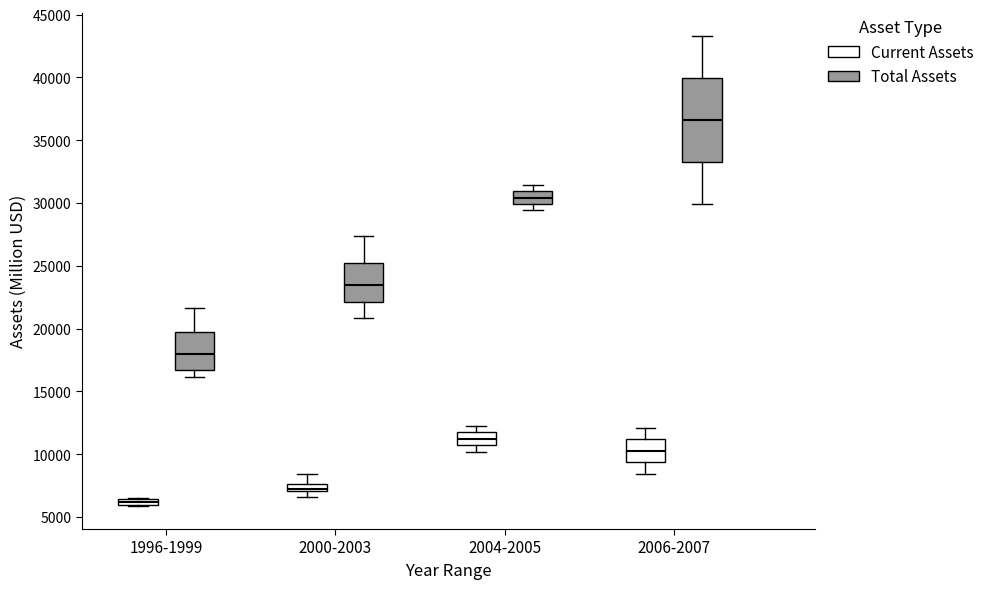

Comparing the boxes themselves (not the whiskers), which one is the tallest?

2006-2007 (Total Assets)